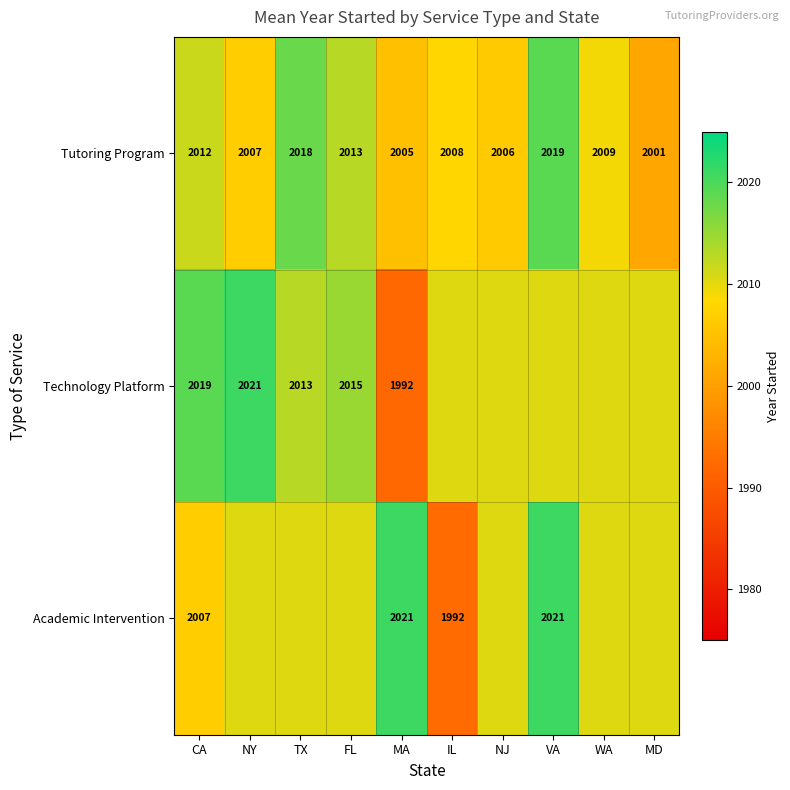

Which category has the highest value across all series?

NY